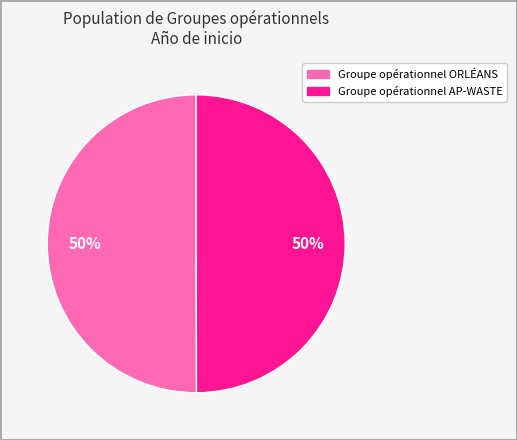

To the nearest percent, what percentage of the pie is Groupe opérationnel ORLÉANS?

50%